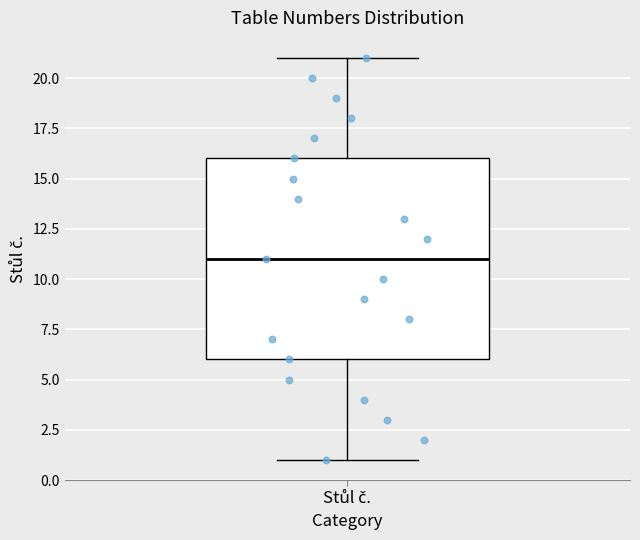

Transcribe this box plot: give where the median line is, the range the box spans, and where the two whiskers end, as read against the y-axis. The values are not printed on the chart, so give them approximately, as read against the axis.

median 11, box 6 to 16, whiskers 1 to 21